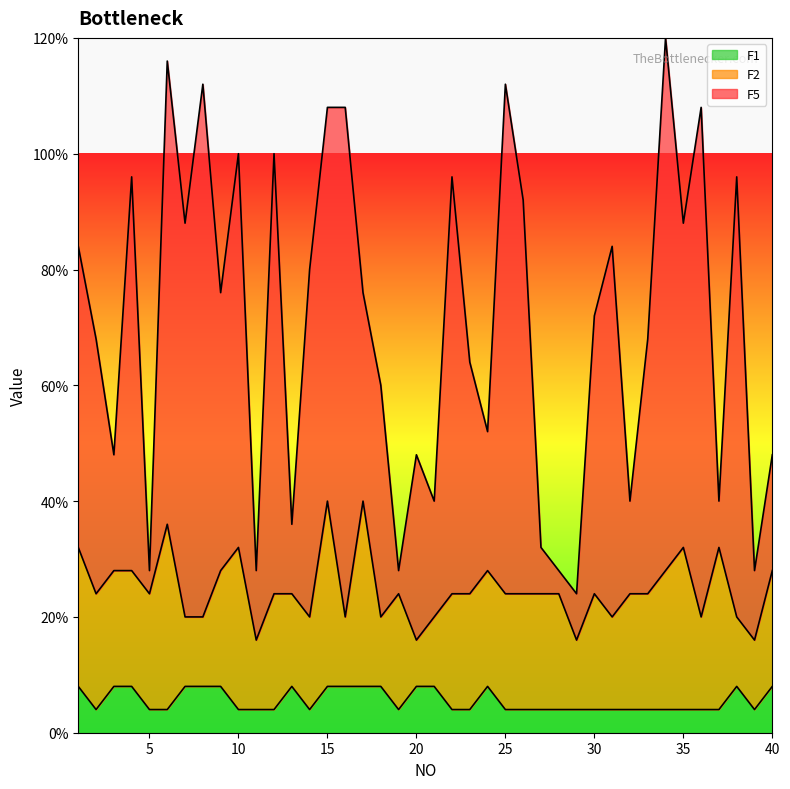

At which category does F1 reach its first local peak?

13